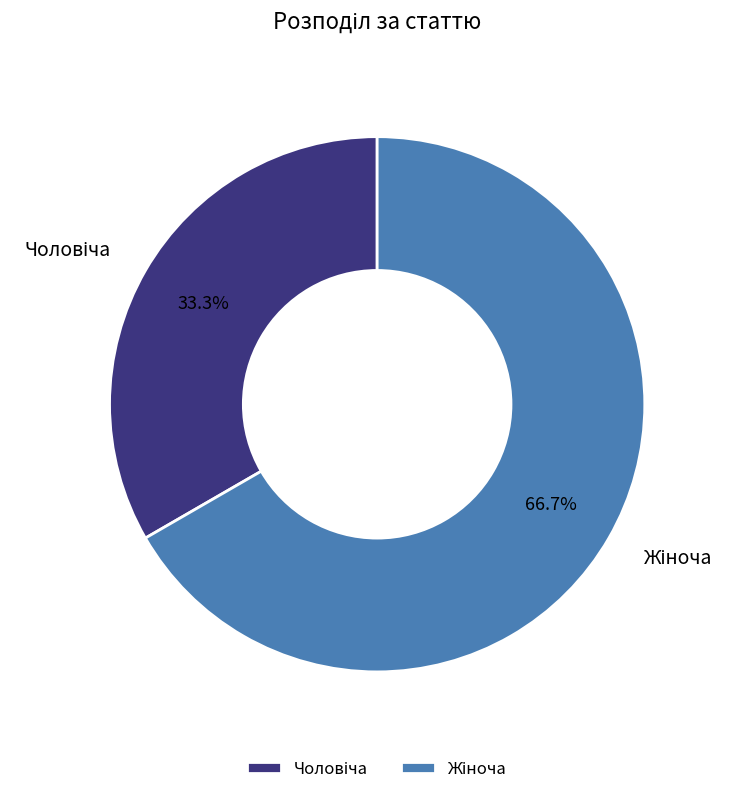

Is there a majority slice in this chart?

Yes